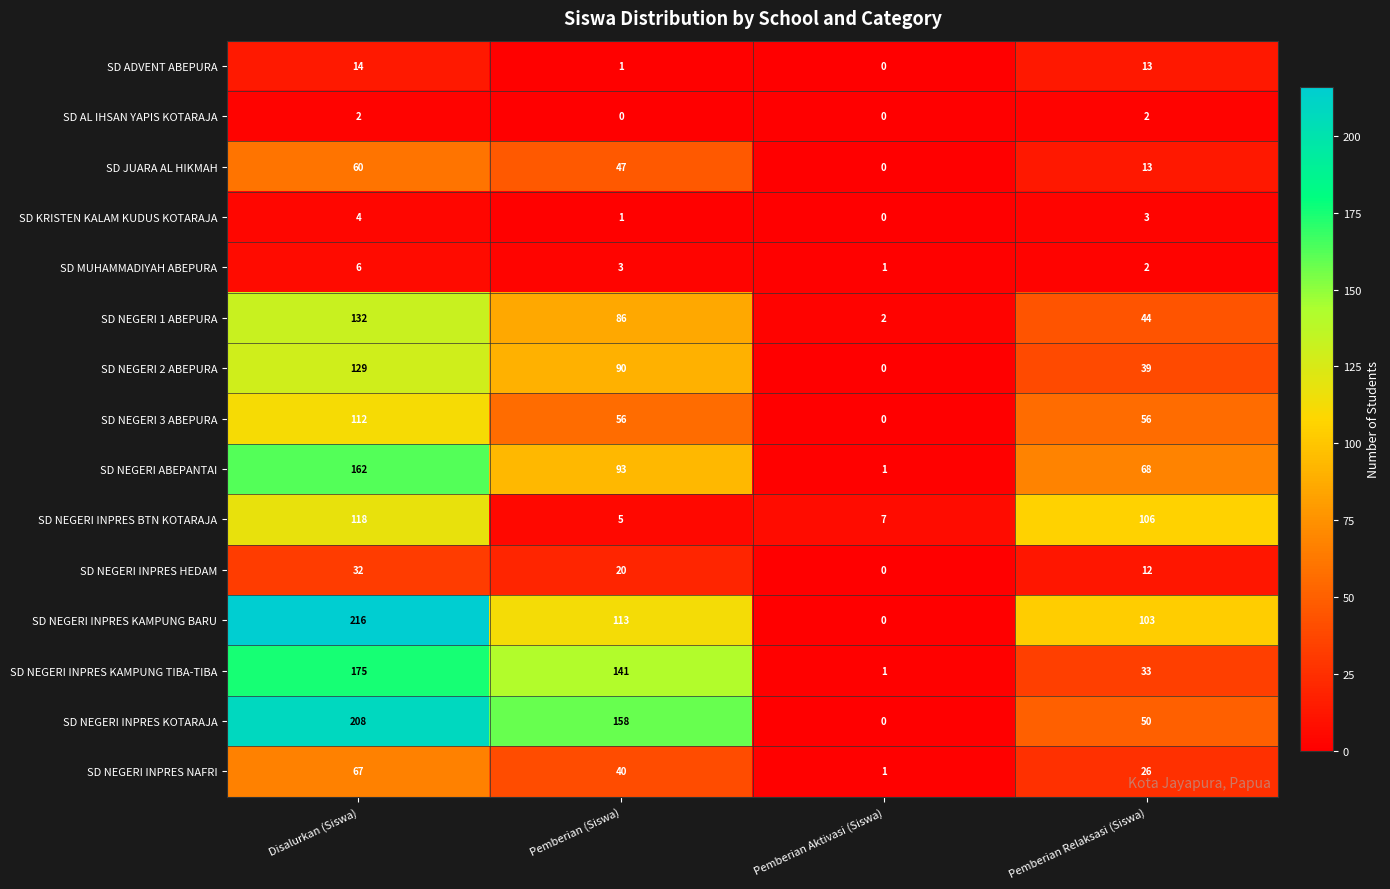

What is the sum of the SD ADVENT ABEPURA values at Disalurkan (Siswa) and Pemberian Aktivasi (Siswa)?

14